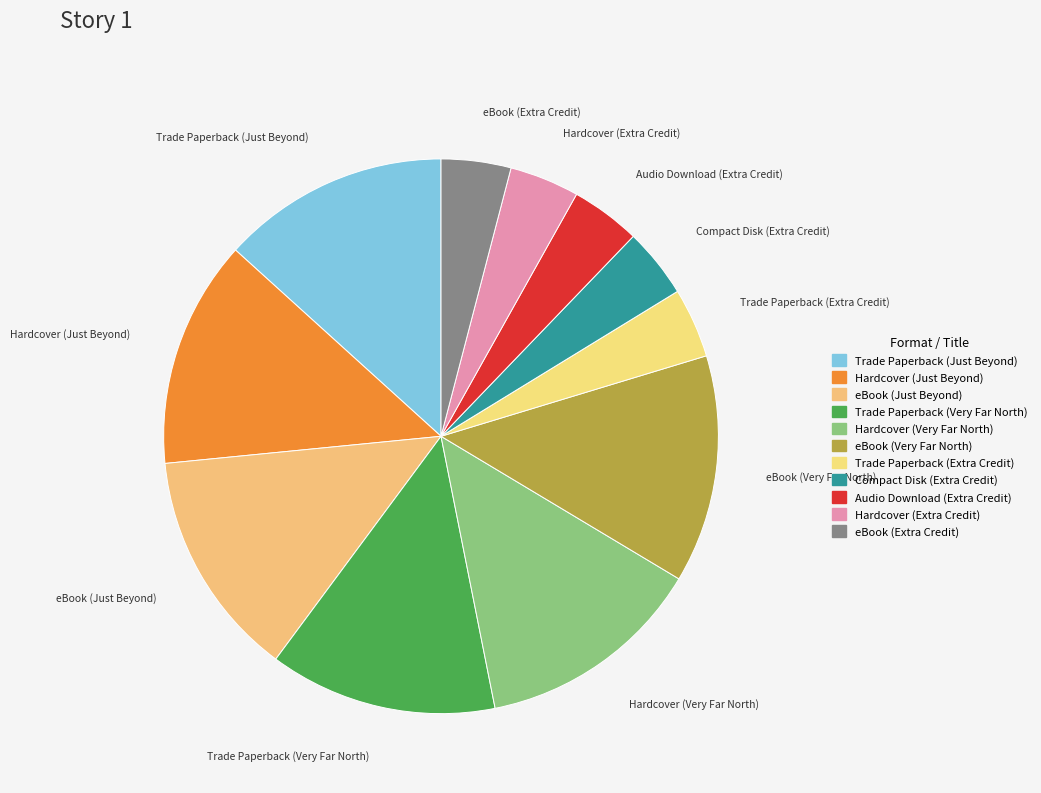

Count the number of slices in the pie.

11